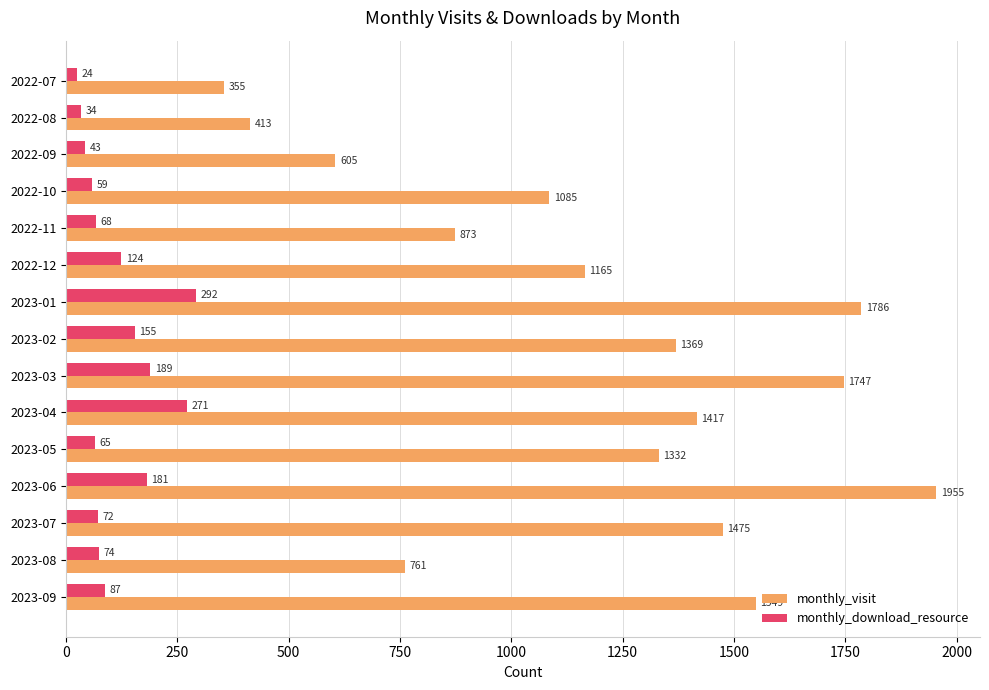

How many series are shown in this chart?

2